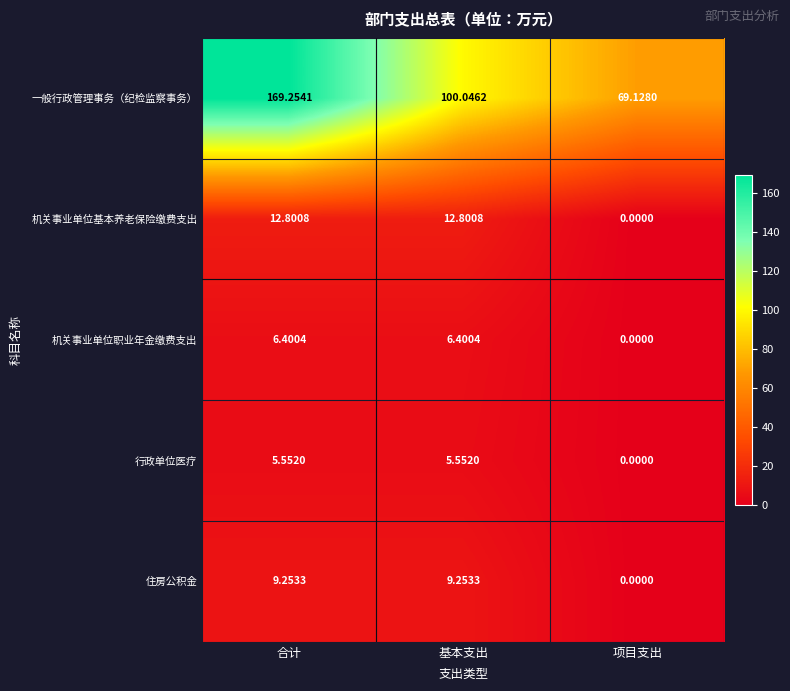

Rank the series by their maximum value, from highest to lowest.

一般行政管理事务（纪检监察事务）, 机关事业单位基本养老保险缴费支出, 住房公积金, 机关事业单位职业年金缴费支出, 行政单位医疗